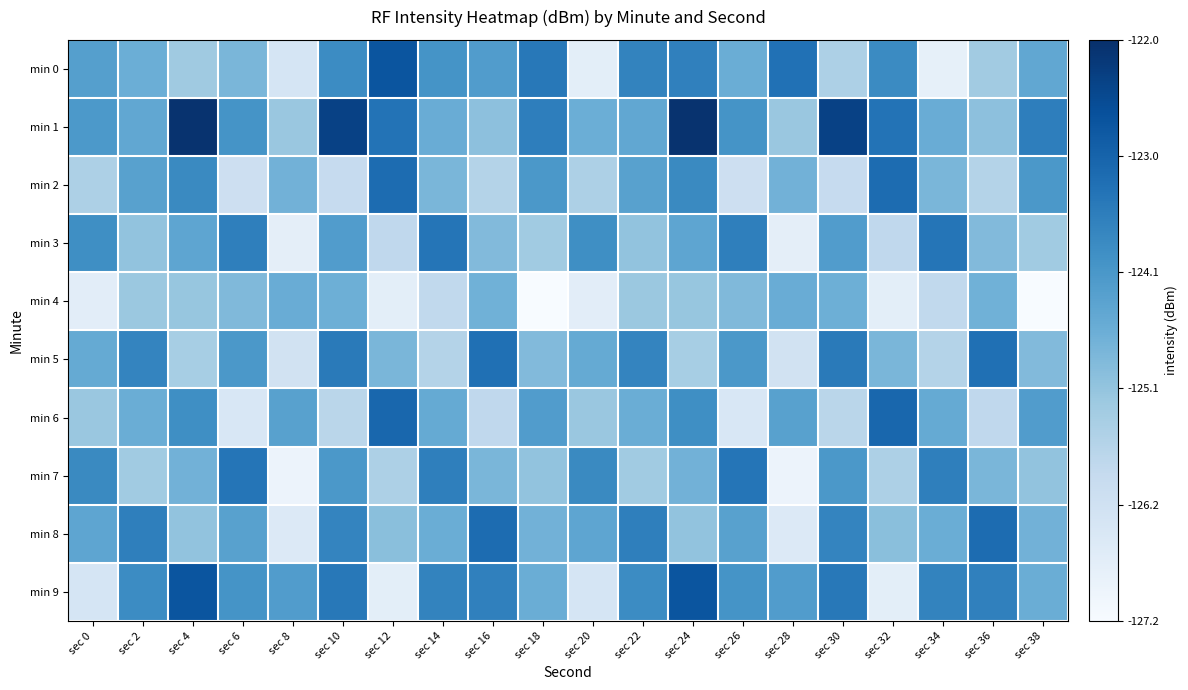

How many distinct data groups are displayed?

10